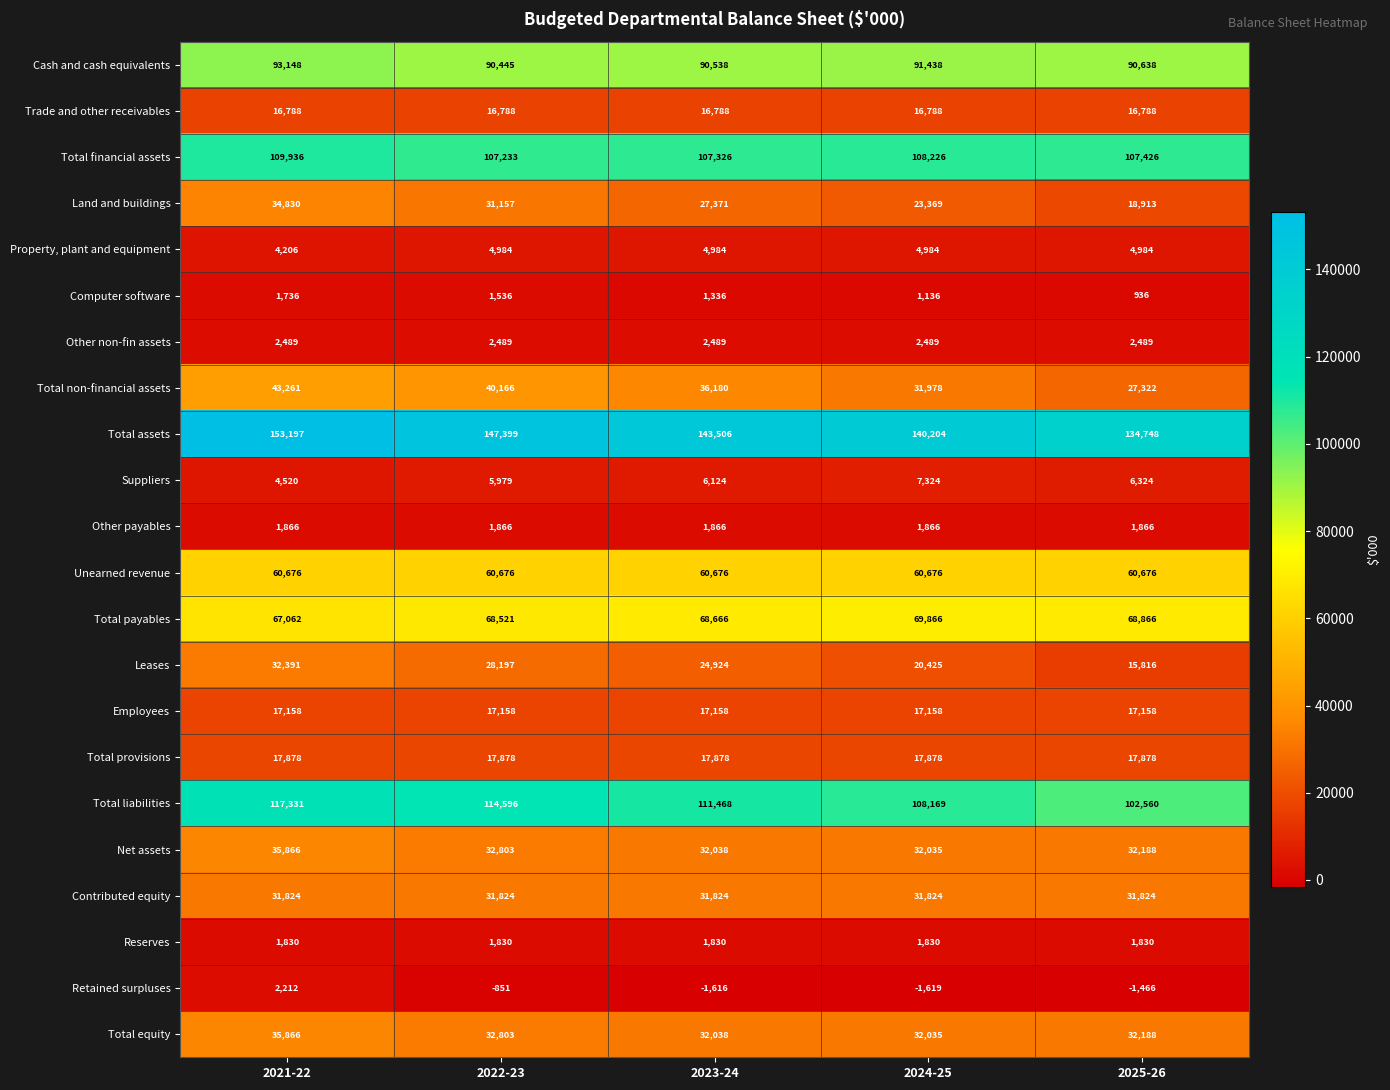

What is the approximate value of Property, plant and equipment at 2021-22?

4206